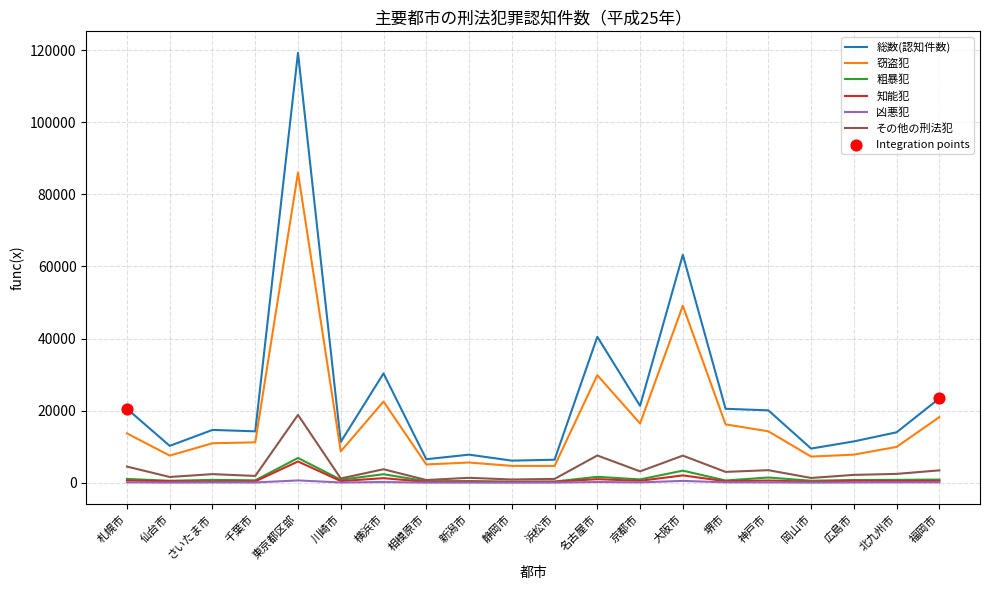

Which series has the largest range (max minus min)?

総数(認知件数)